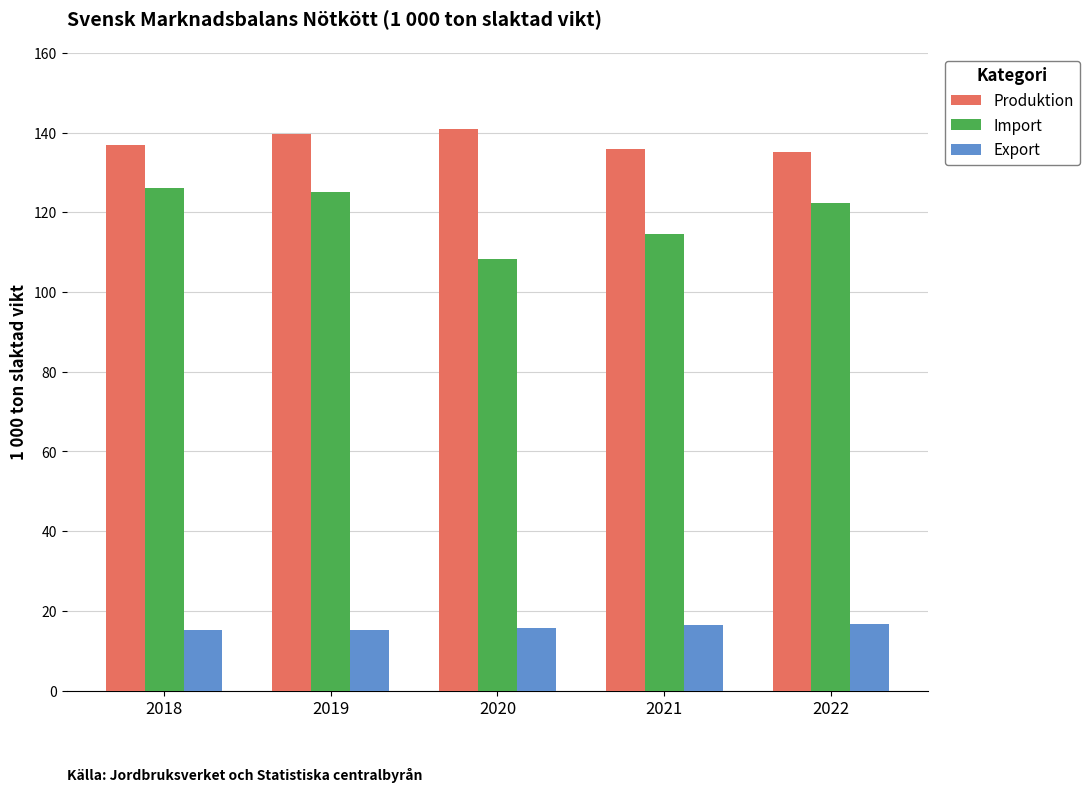

What is the highest value of the Produktion series?

141.0